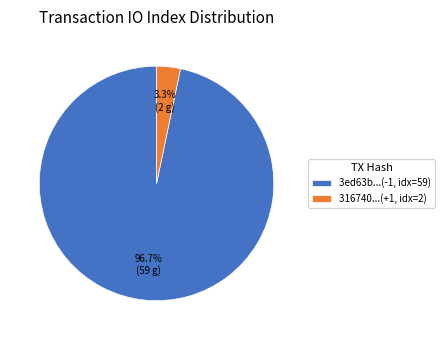

What is the largest slice in the pie chart?

3ed63b...(-1, idx=59)